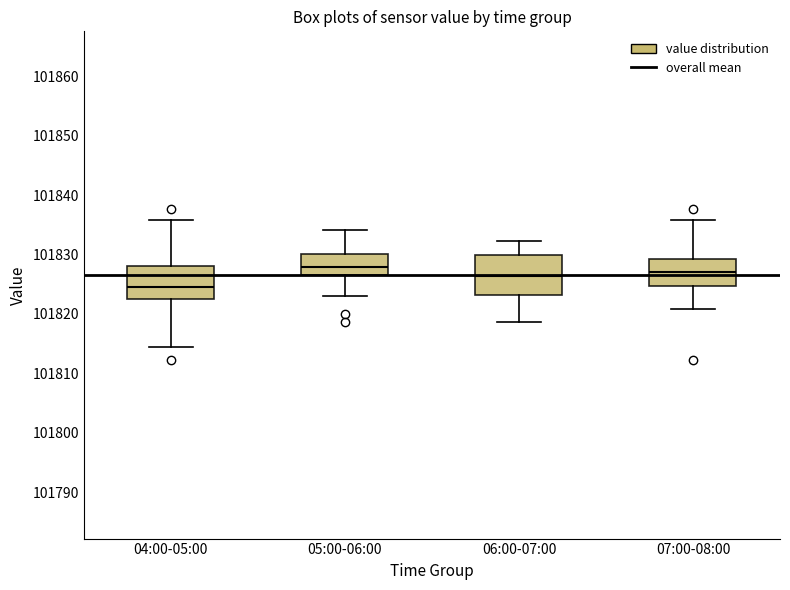

Reading left to right, transcribe this box plot: for each box, give where its median line is, the range the box spans, and where its two whiskers end, as read against the y-axis. The values are not printed on the chart, so give them approximately, as read against the axis.

04:00-05:00: median 101825, box 101822 to 101828, whiskers 101815 to 101836
05:00-06:00: median 101828, box 101827 to 101830, whiskers 101823 to 101834
06:00-07:00: median 101826, box 101823 to 101830, whiskers 101819 to 101832
07:00-08:00: median 101827, box 101825 to 101829, whiskers 101821 to 101836